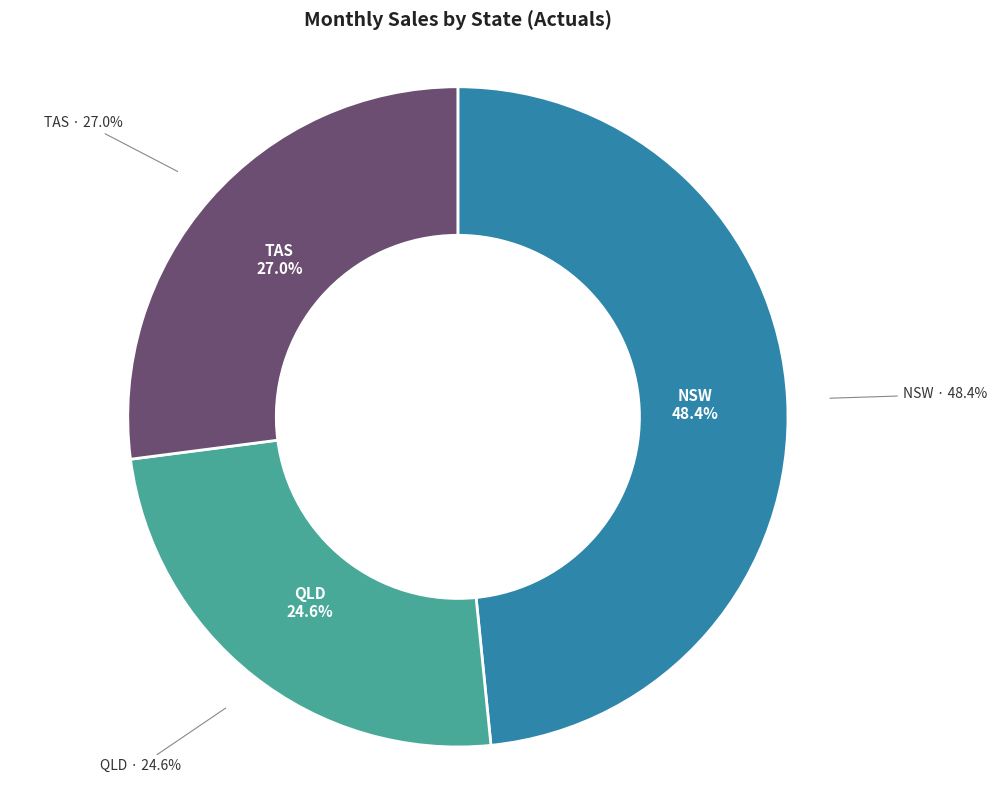

Rank the categories by value from lowest to highest.

QLD, TAS, NSW